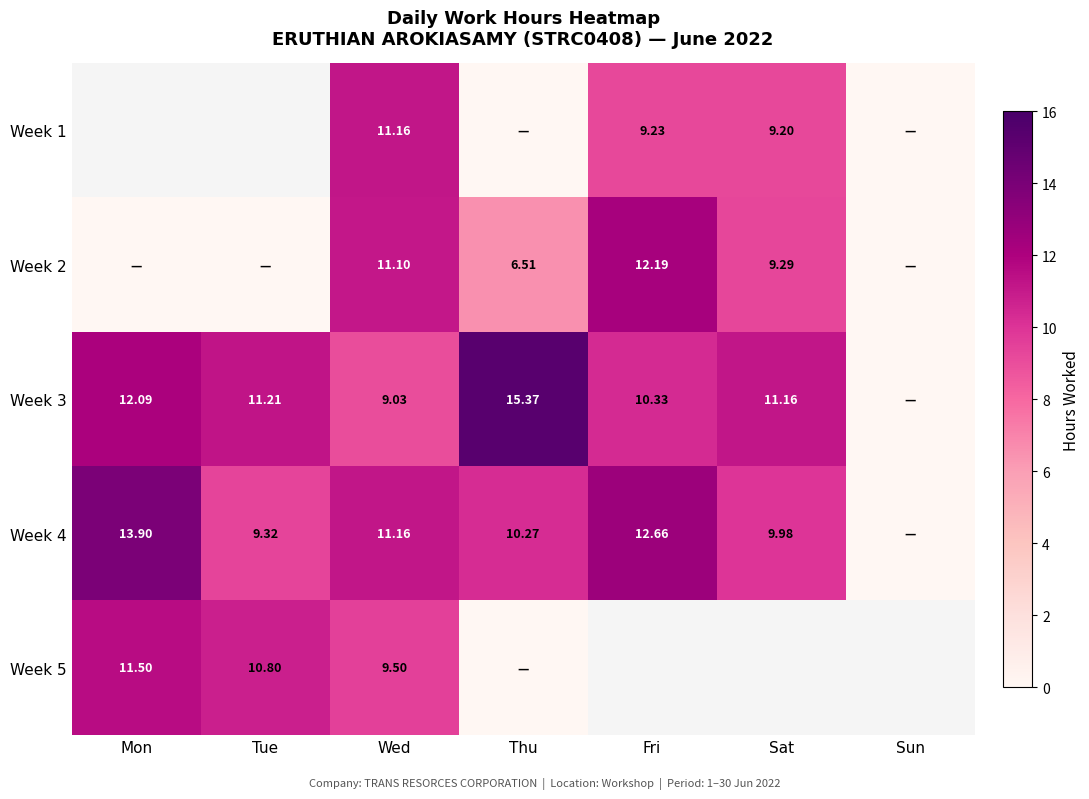

Is the value of Week 4 at Sat greater than the value of Week 2 at Fri?

No